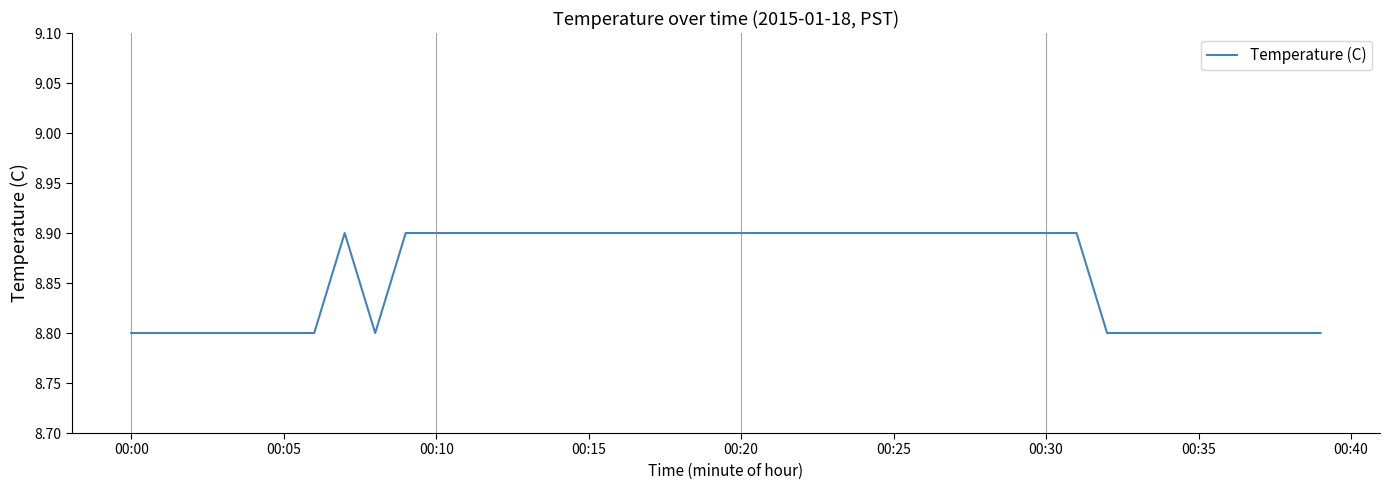

What is the greatest value displayed?

8.9